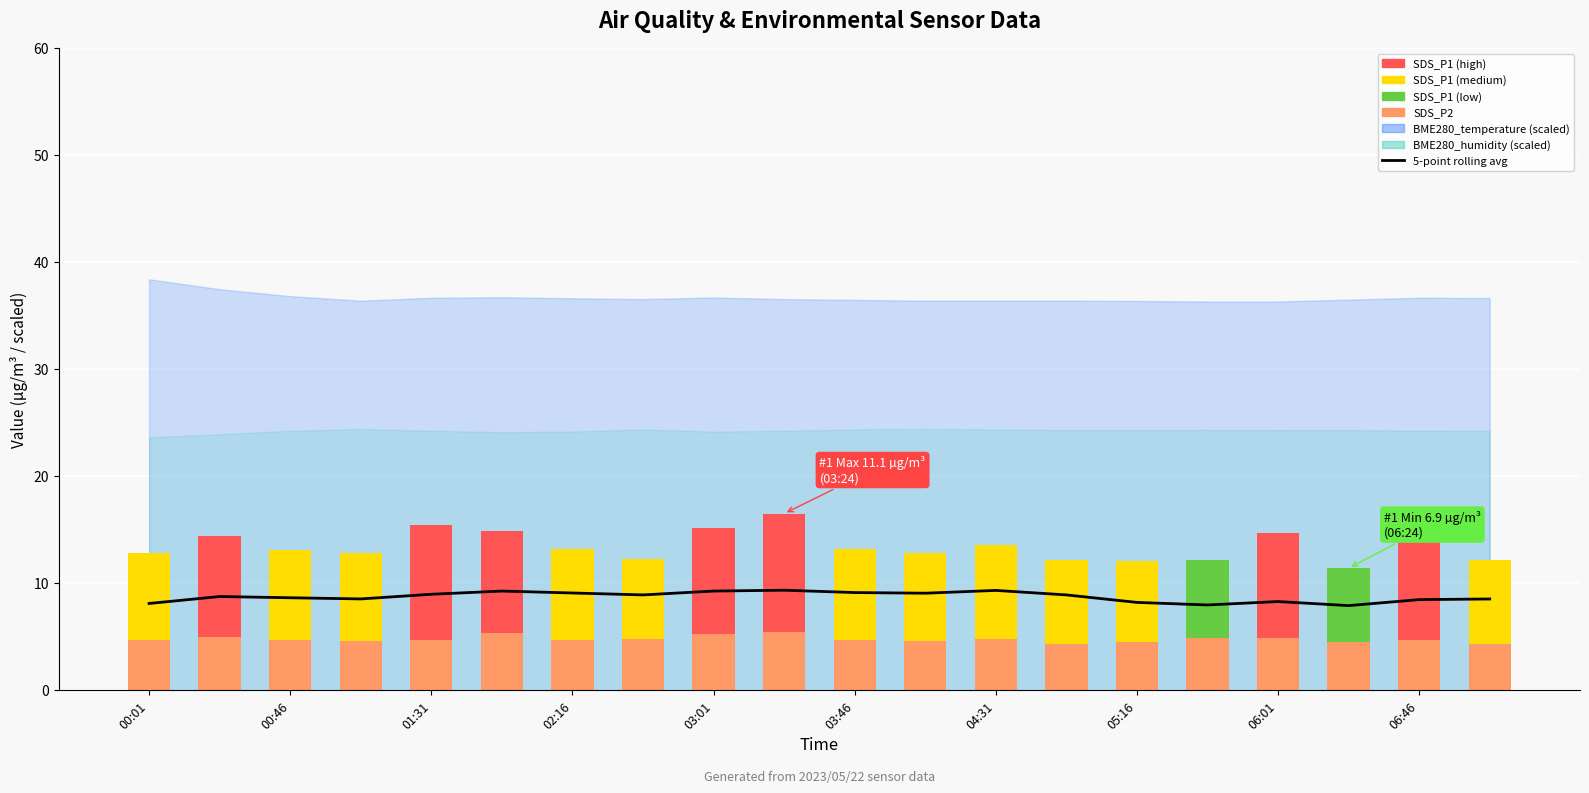

What is the lowest value of the 5-point rolling avg (SDS_P1) series?

7.9